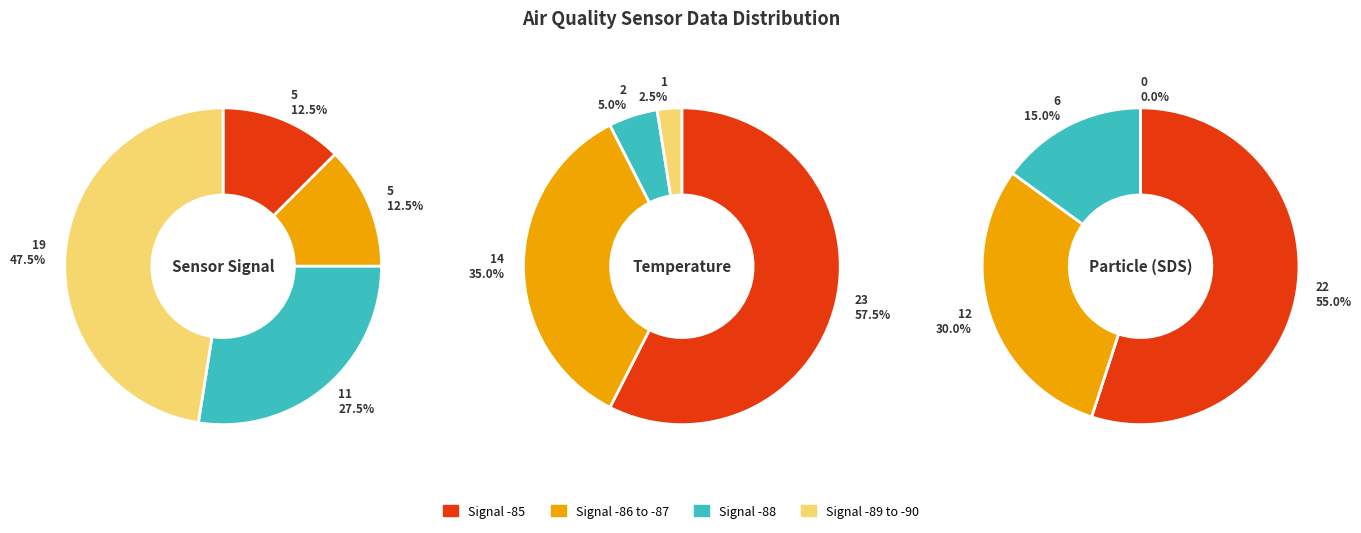

Does any single category account for the majority?

No